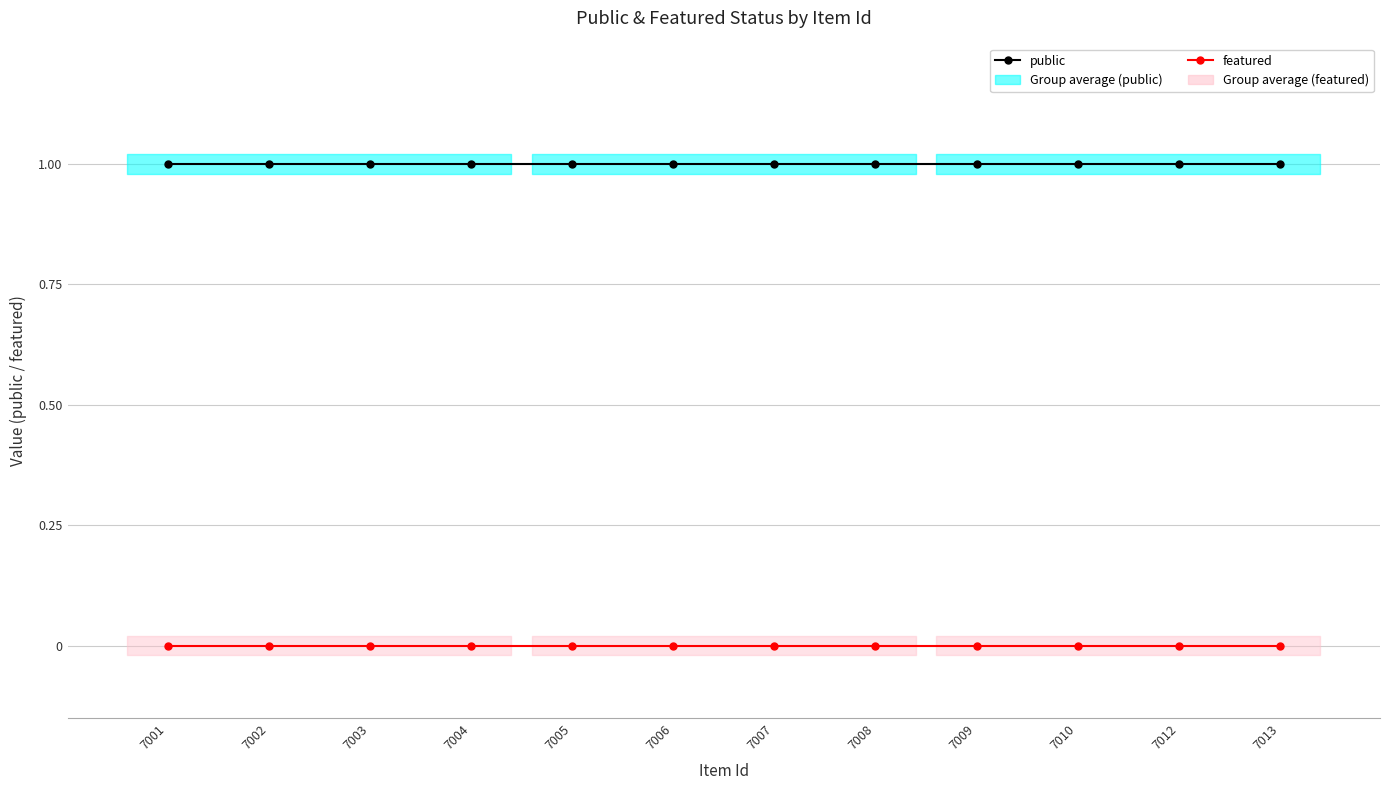

Rank the series at 7005 from lowest to highest value.

featured, public